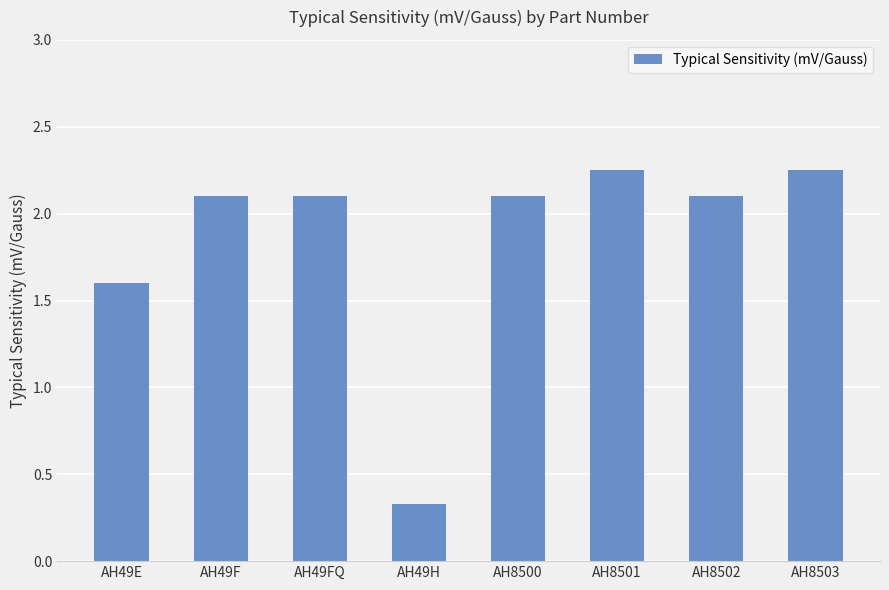

What is the difference between the values at AH49FQ and AH49E?

0.5